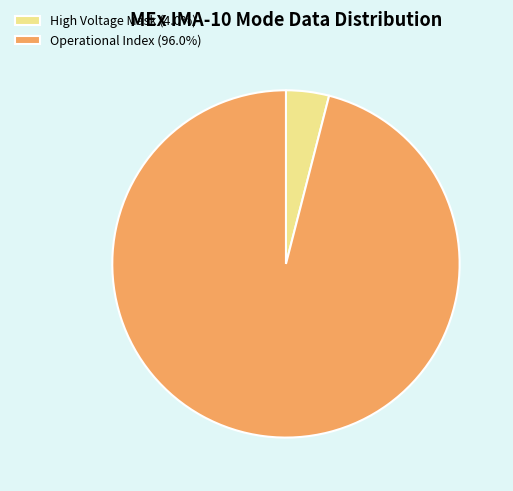

Combined, do High Voltage Mask (4.0%) and Operational Index (96.0%) account for over 50%?

Yes